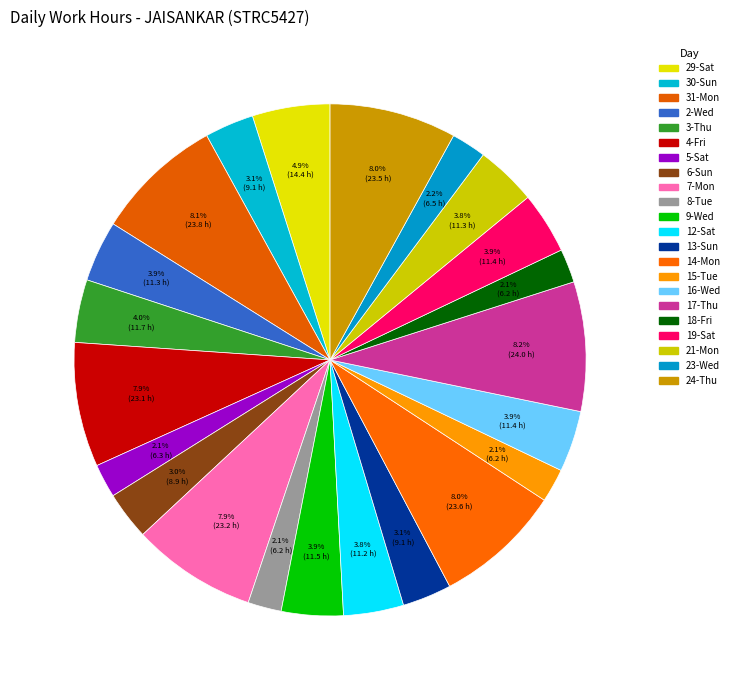

Rank the categories by value from lowest to highest.

8-Tue, 15-Tue, 18-Fri, 5-Sat, 23-Wed, 6-Sun, 30-Sun, 13-Sun, 12-Sat, 21-Mon, 2-Wed, 16-Wed, 19-Sat, 9-Wed, 3-Thu, 29-Sat, 4-Fri, 7-Mon, 24-Thu, 14-Mon, 31-Mon, 17-Thu